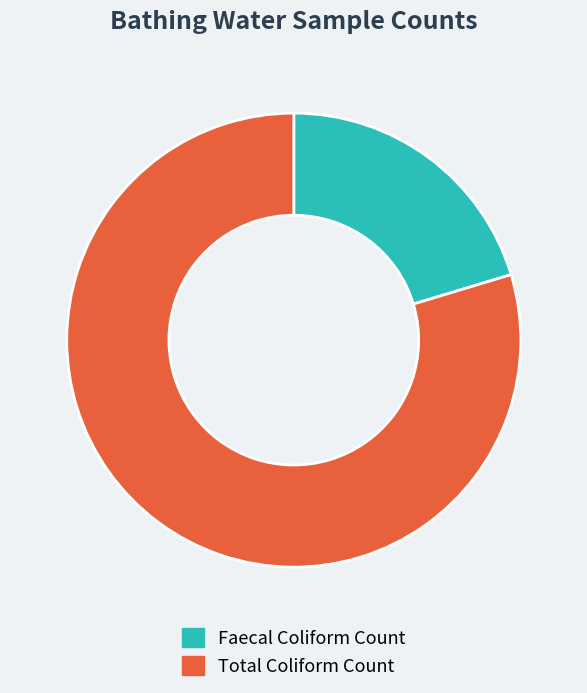

What is the largest slice in the pie chart?

Total Coliform Count